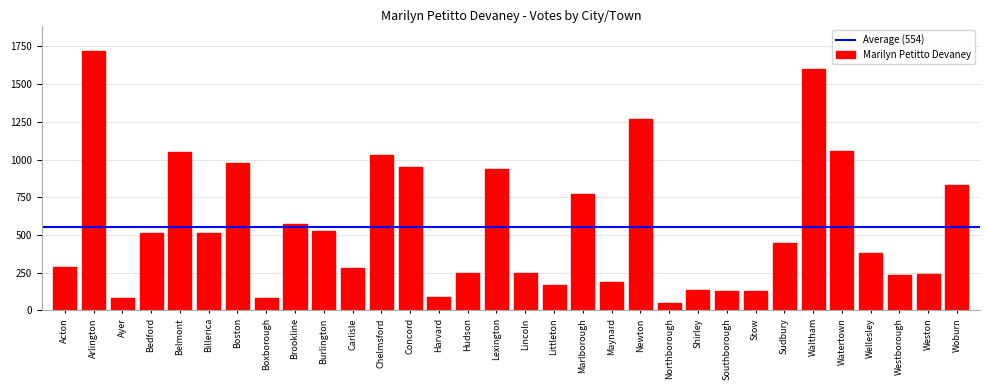

What is the sum of all values?

17730